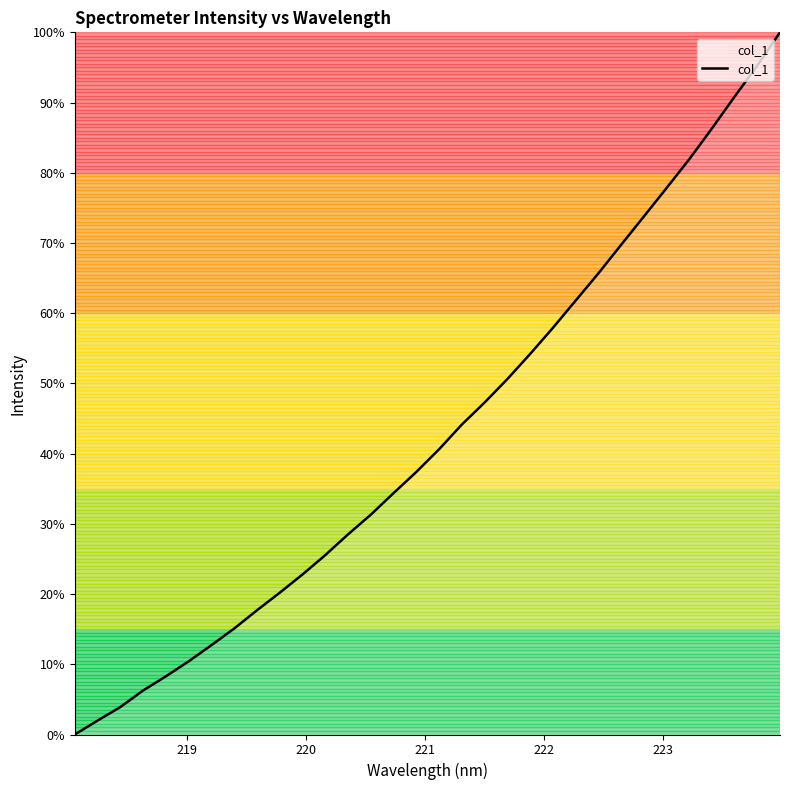

What is the maximum value shown in the chart?

100.0